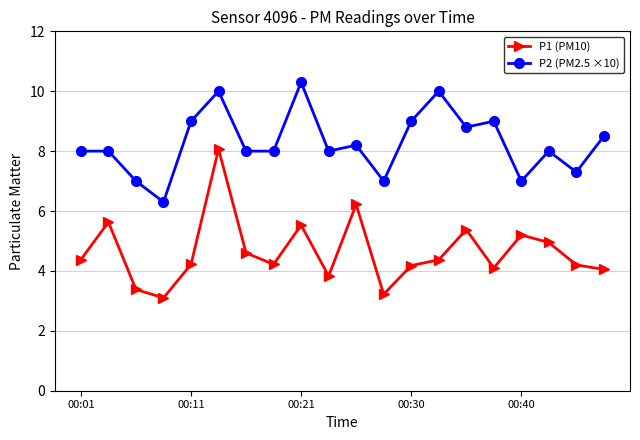

True or false: P2 (PM2.5 ×10) and P1 (PM10) cross at least once.

False